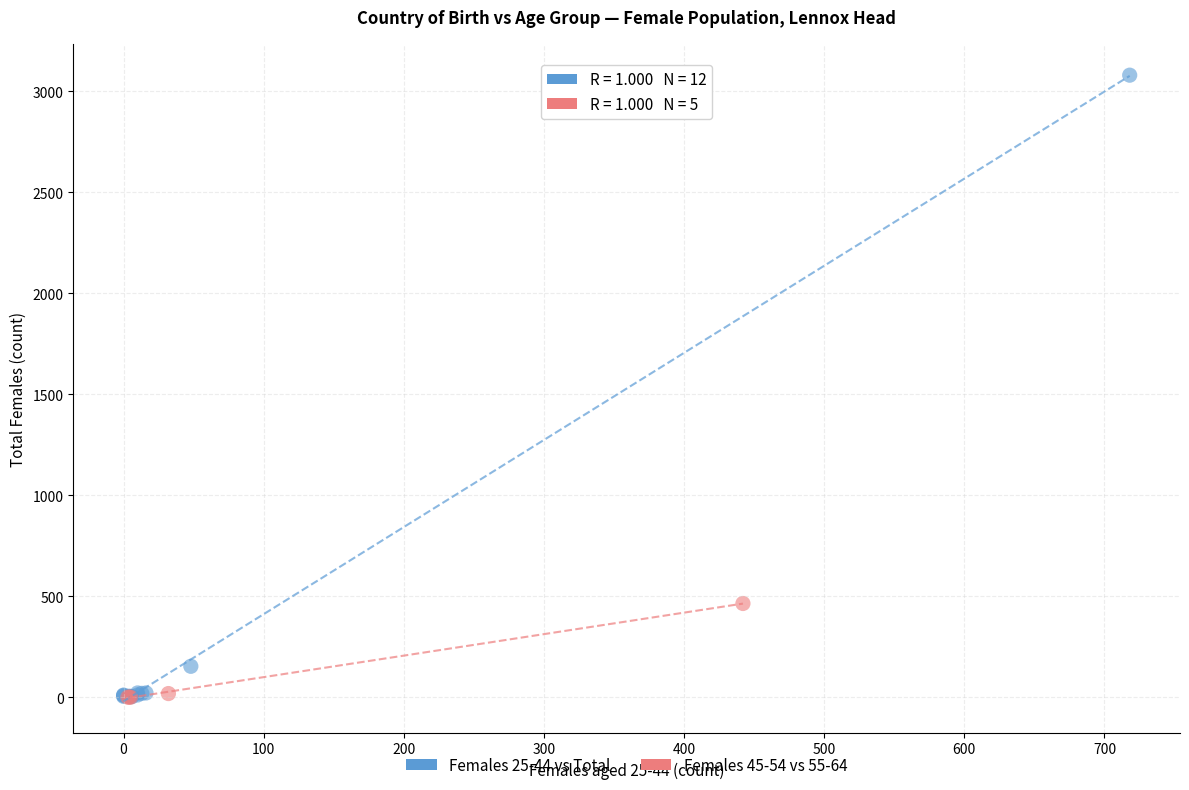

Which series has the largest Y range (max minus min)?

Females 25-44 vs Total